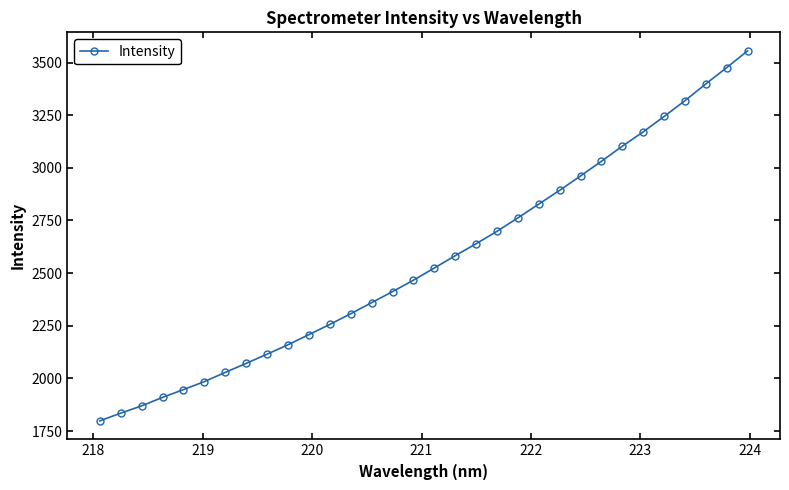

Does the chart display data point markers on the line(s)?

Yes